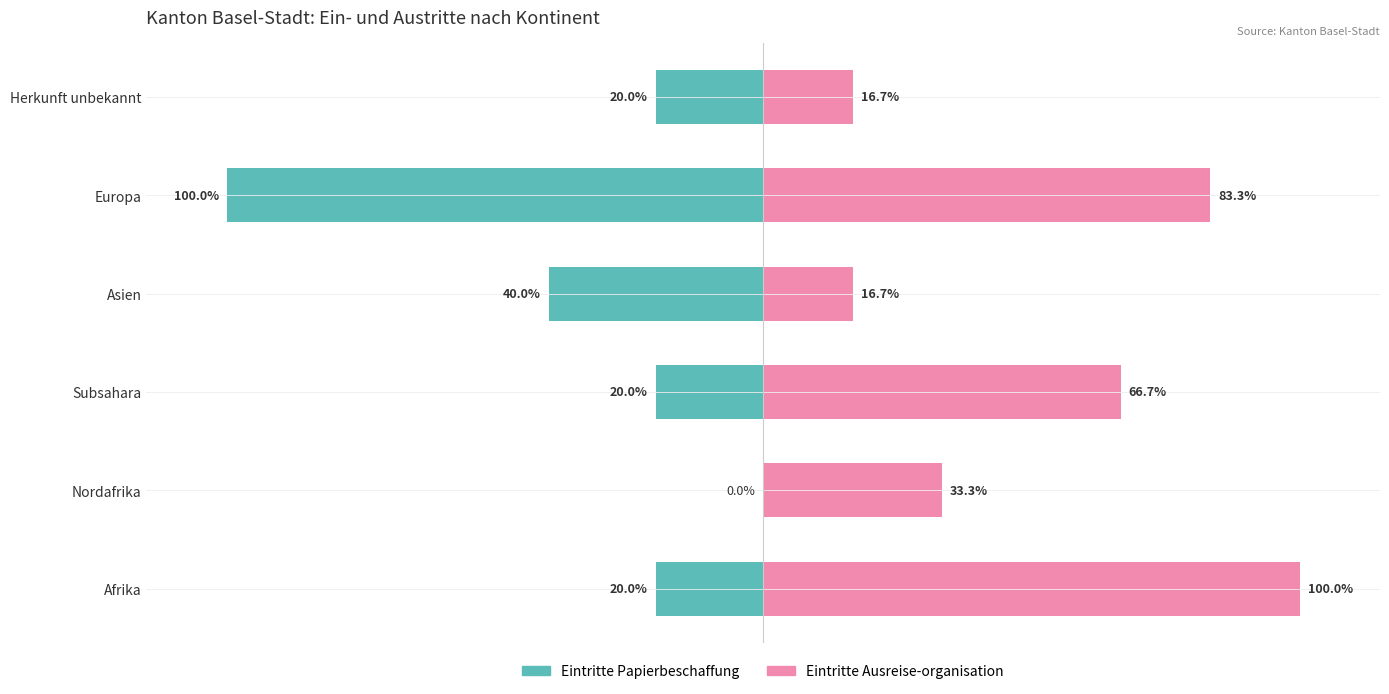

Count the Eintritte Papierbeschaffung values in the range -40 to -20.

4